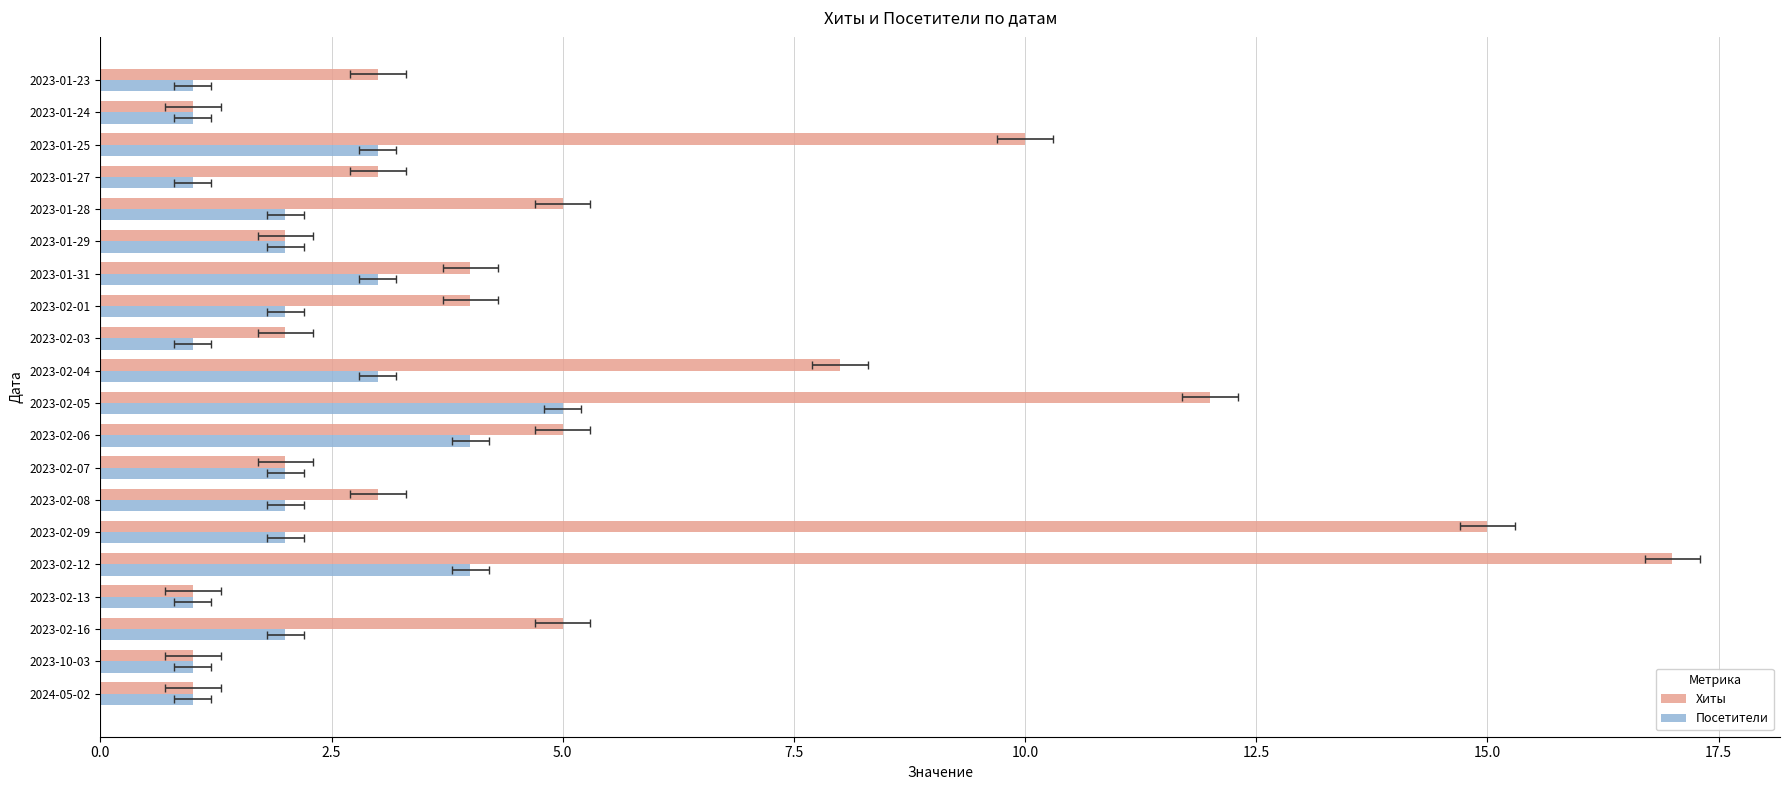

What are all the series names shown in the legend?

Хиты, Посетители